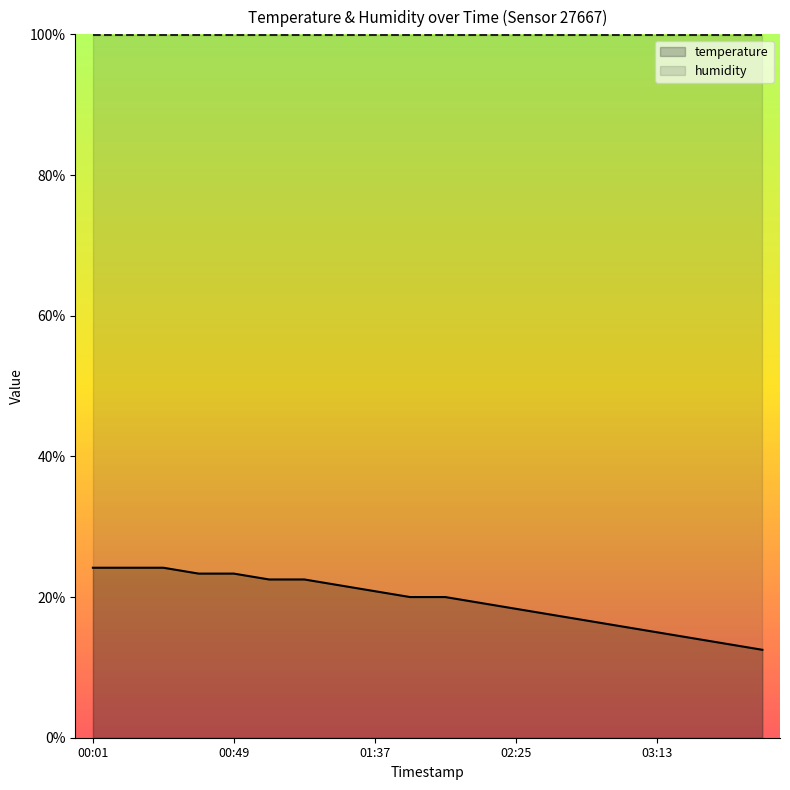

At which label is the value closest to 18?

02:25